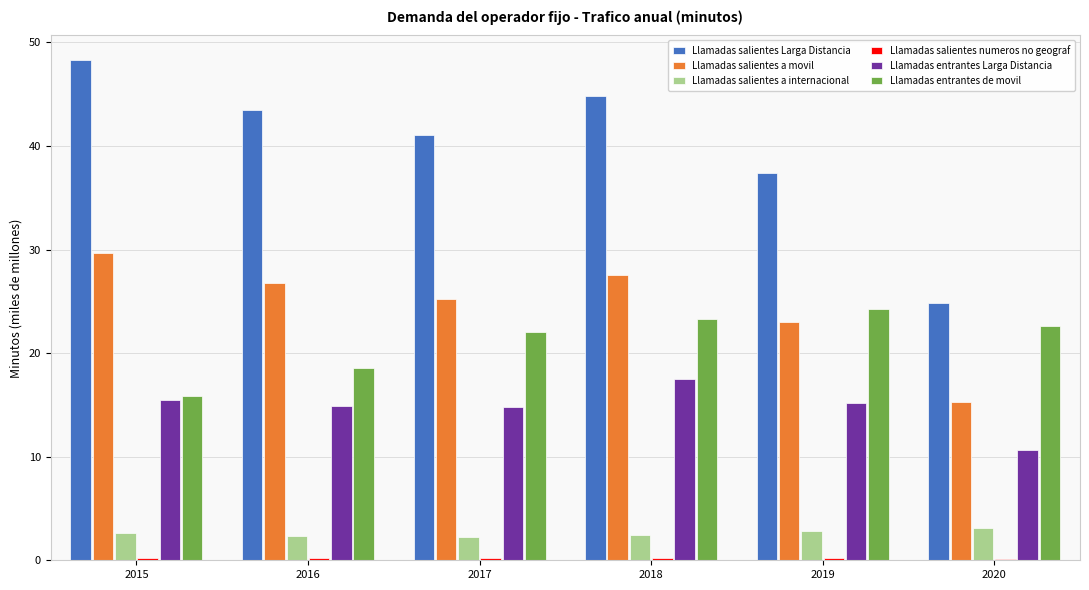

How many data points does each series have?

6